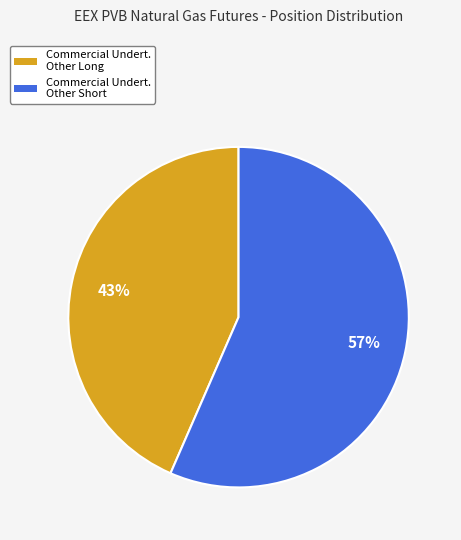

Is it true that Commercial Undert. Other Short is 57% of the pie?

True